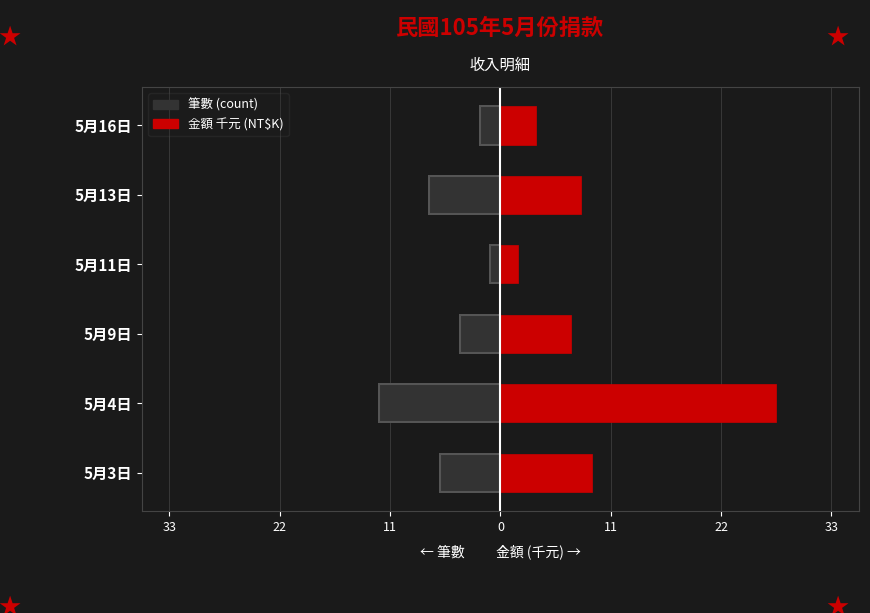

What are all the series names shown in the legend?

筆數 (count), 金額 千元 (NT$K)